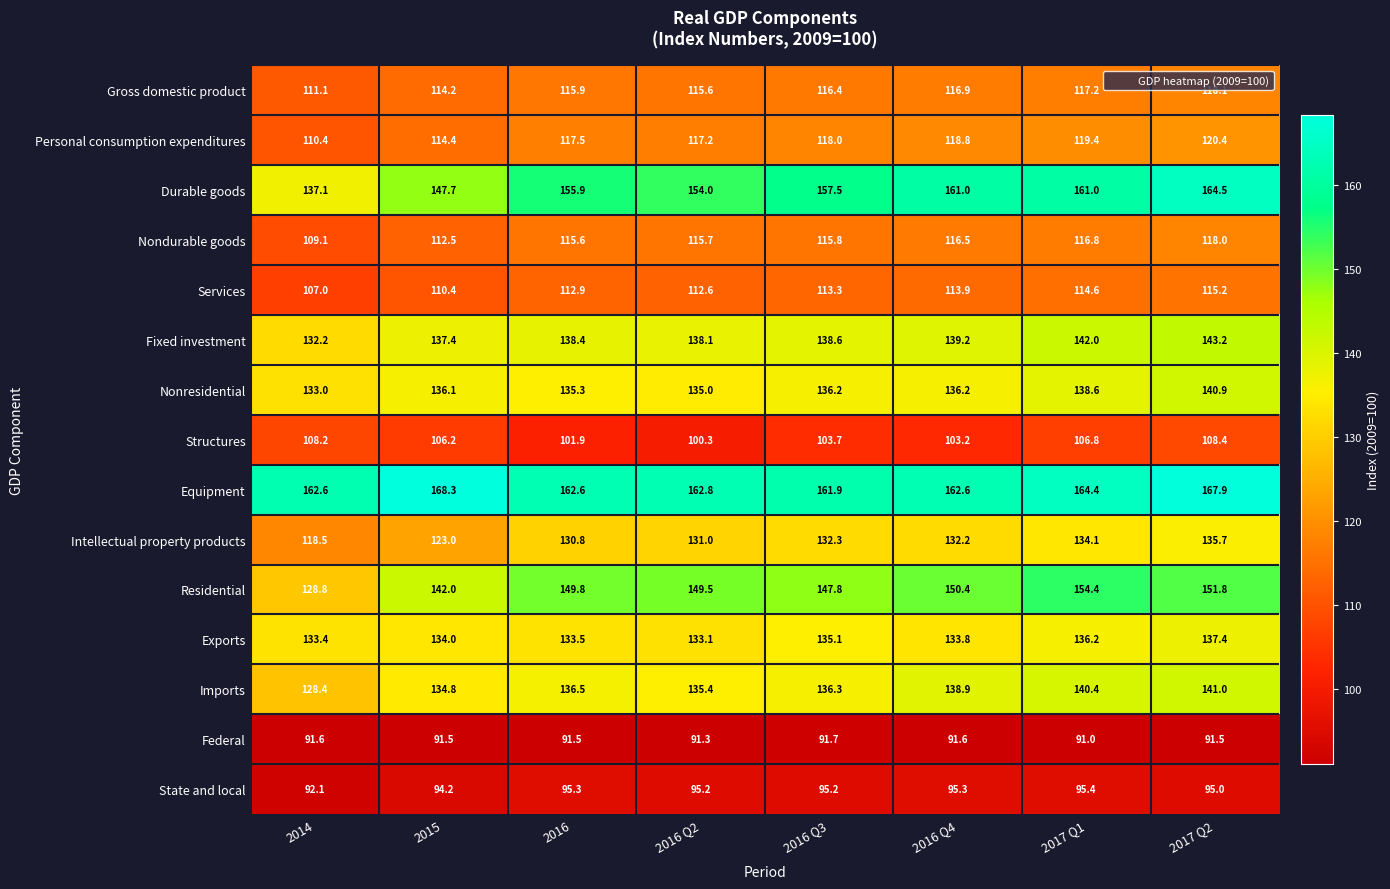

At which label is Structures closest to 104?

2016 Q3